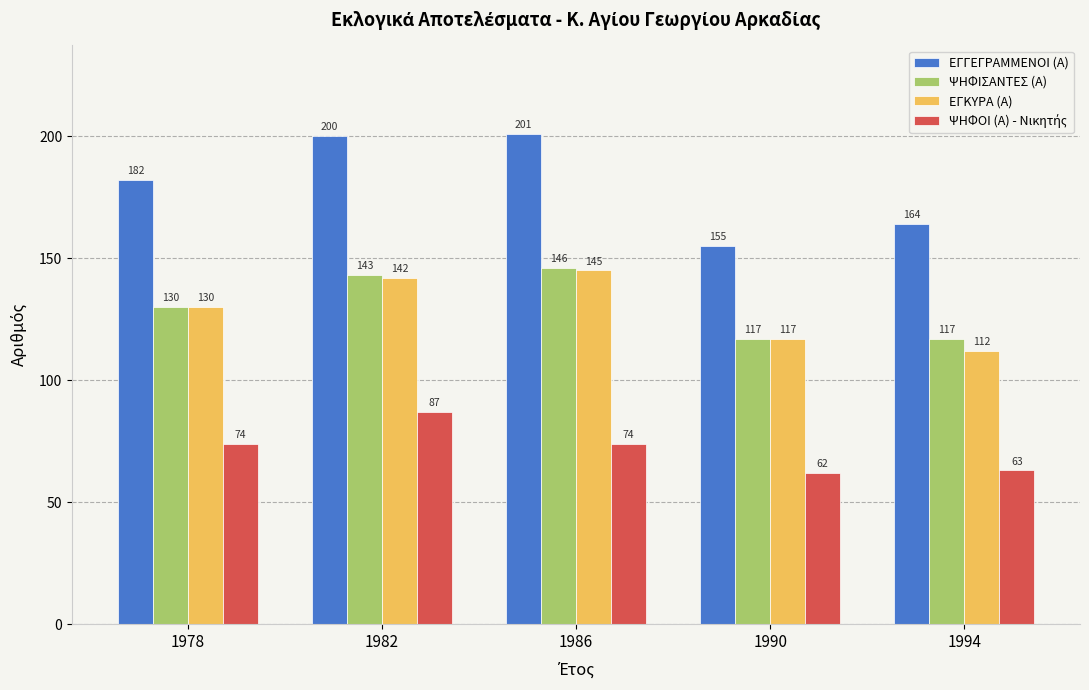

At which category is the sum across all series the highest?

1982